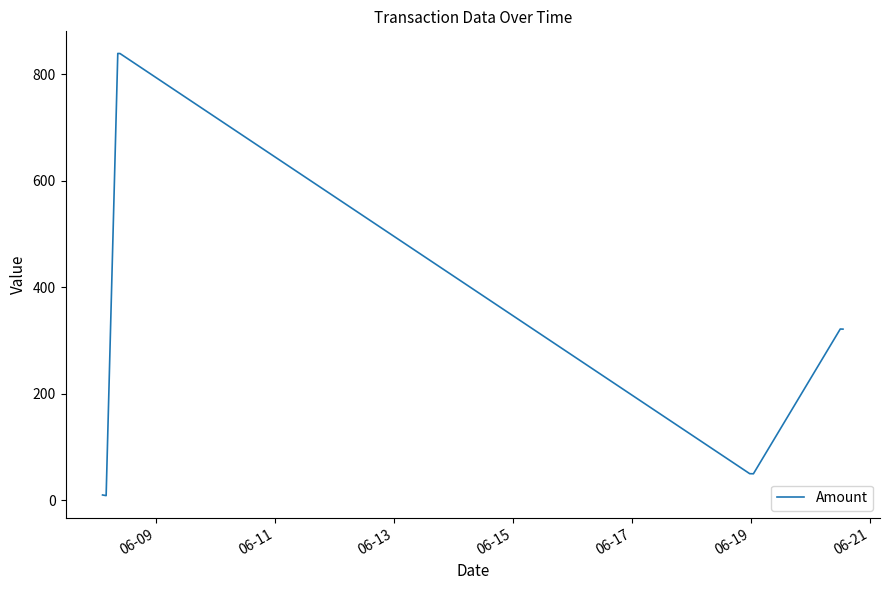

What is the difference between the maximum and second lowest values?

828.9